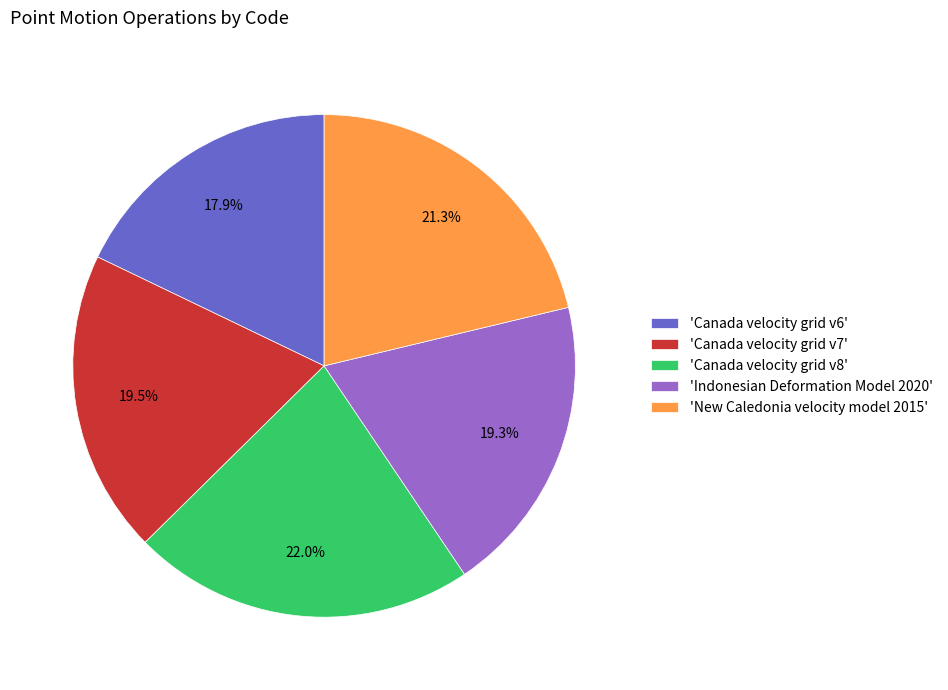

Which category has the biggest portion of the pie?

'Canada velocity grid v8'